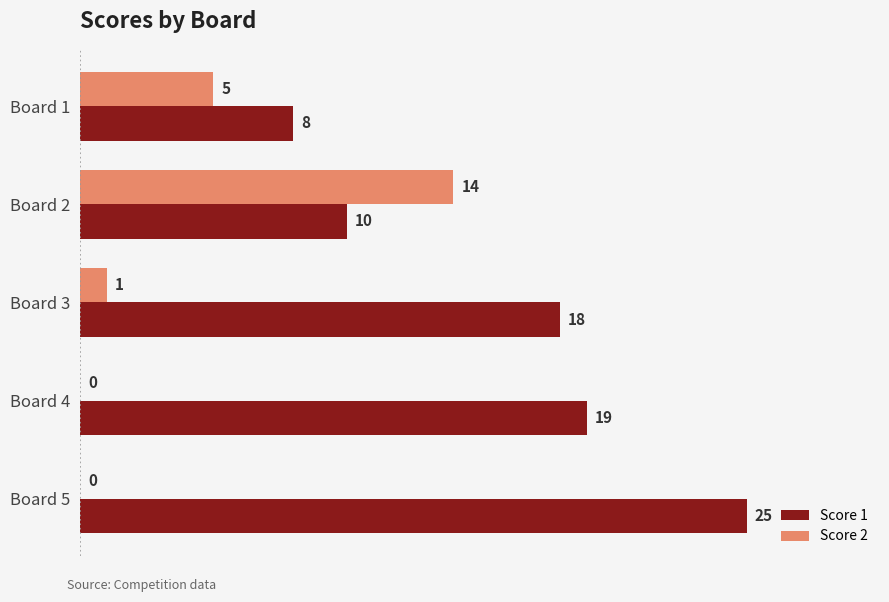

What is the sum of the Score 2 values at Board 5 and Board 2?

14